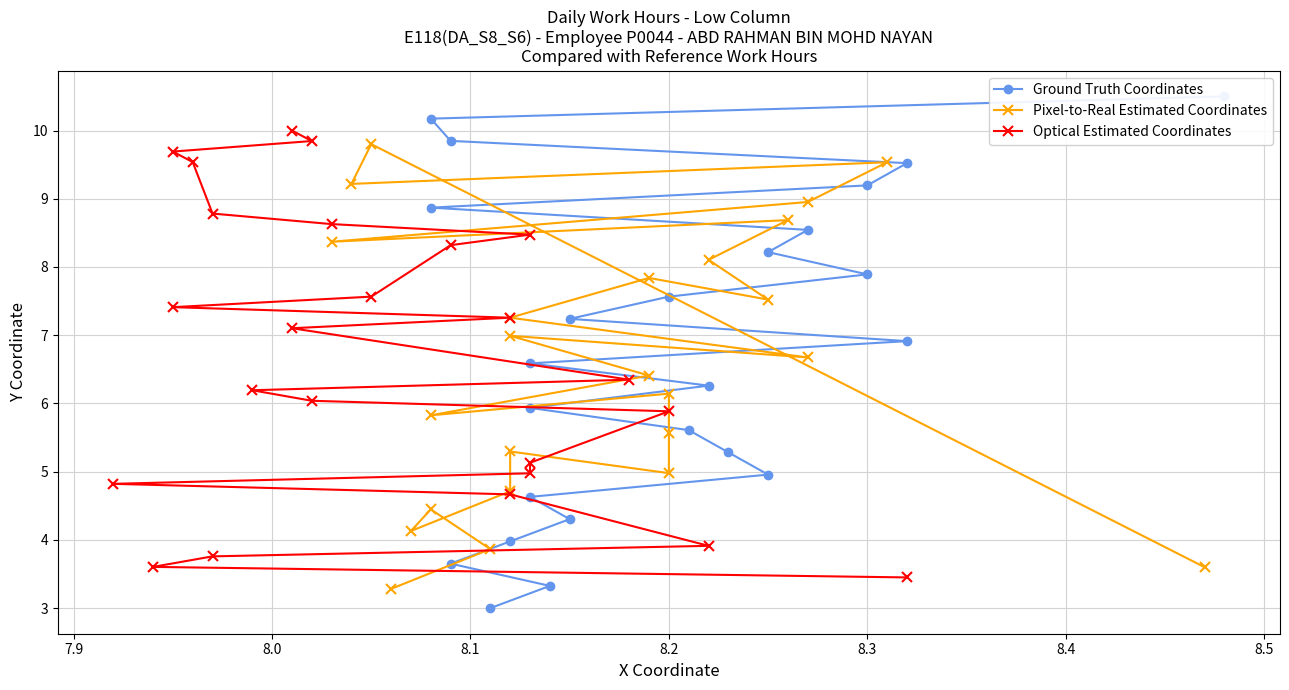

Reading left to right, what are all the values shown in this chart?

Ground Truth Coordinates: 3.0	3.3	3.7	4.0	4.3	4.6	5.0	5.3	5.6	5.9	6.3	6.6	6.9	7.2	7.6	7.9	8.2	8.5	8.9	9.2	9.5	9.8	10.2	10.5
Pixel-to-Real Estimated Coordinates: 3.3	3.9	4.4	4.1	4.7	5.3	5.0	5.6	6.1	5.8	6.4	7.0	6.7	7.3	7.8	7.5	8.1	8.7	8.4	9.0	9.5	9.2	9.8	3.6
Optical Estimated Coordinates: 10.0	9.8	9.7	9.5	8.8	8.6	8.5	8.3	7.6	7.4	7.3	7.1	6.3	6.2	6.0	5.9	5.1	5.0	4.8	4.7	3.9	3.8	3.6	3.5